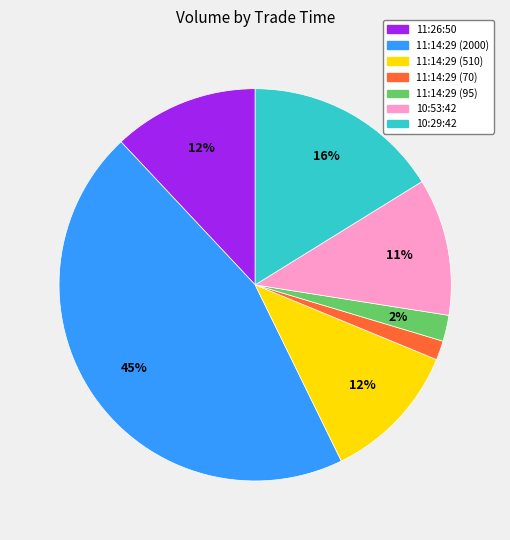

To the nearest percent, what portion does 10:53:42 represent?

11%